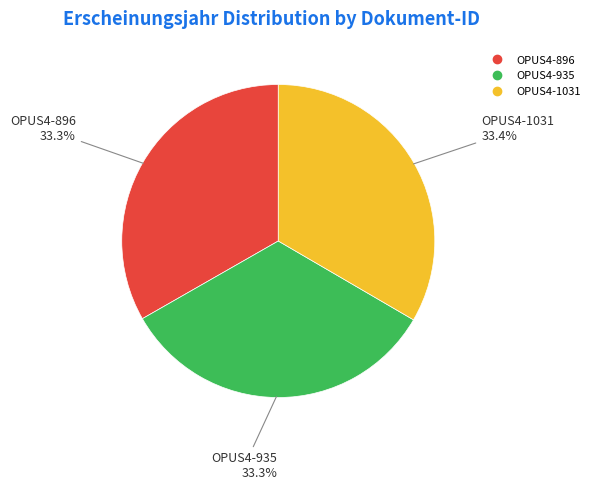

What is the ratio of the value at OPUS4-896 to the value at OPUS4-935?

1.0